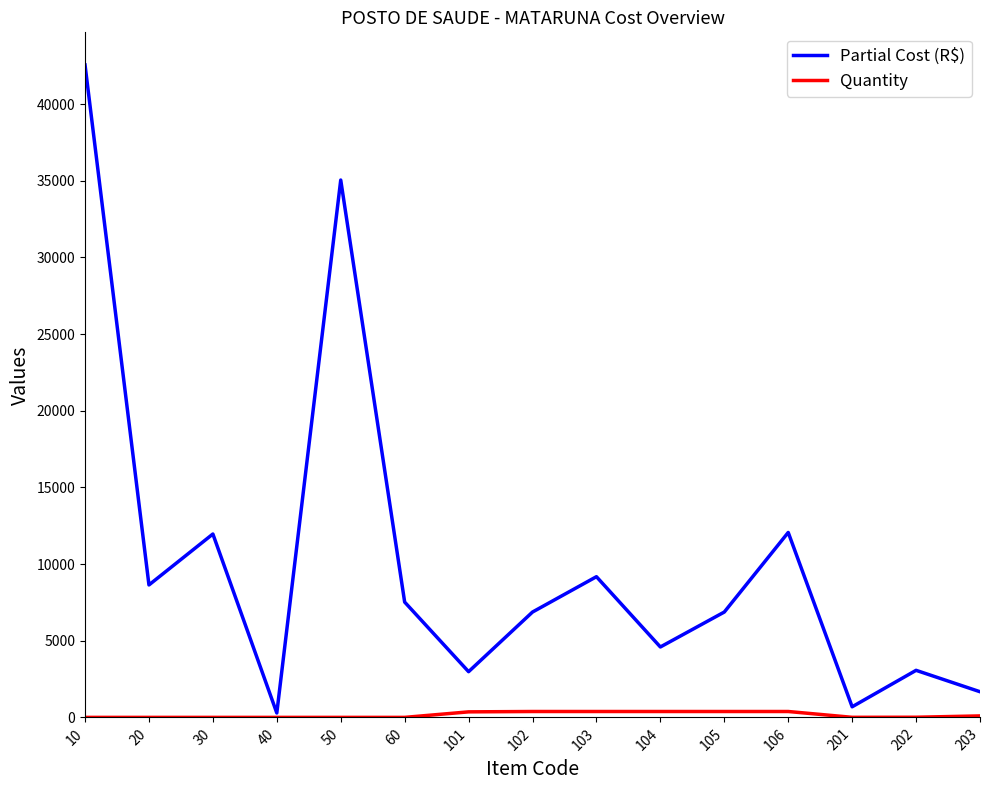

The value of Partial Cost (R$) at 20 is 8636.4. True or false?

True